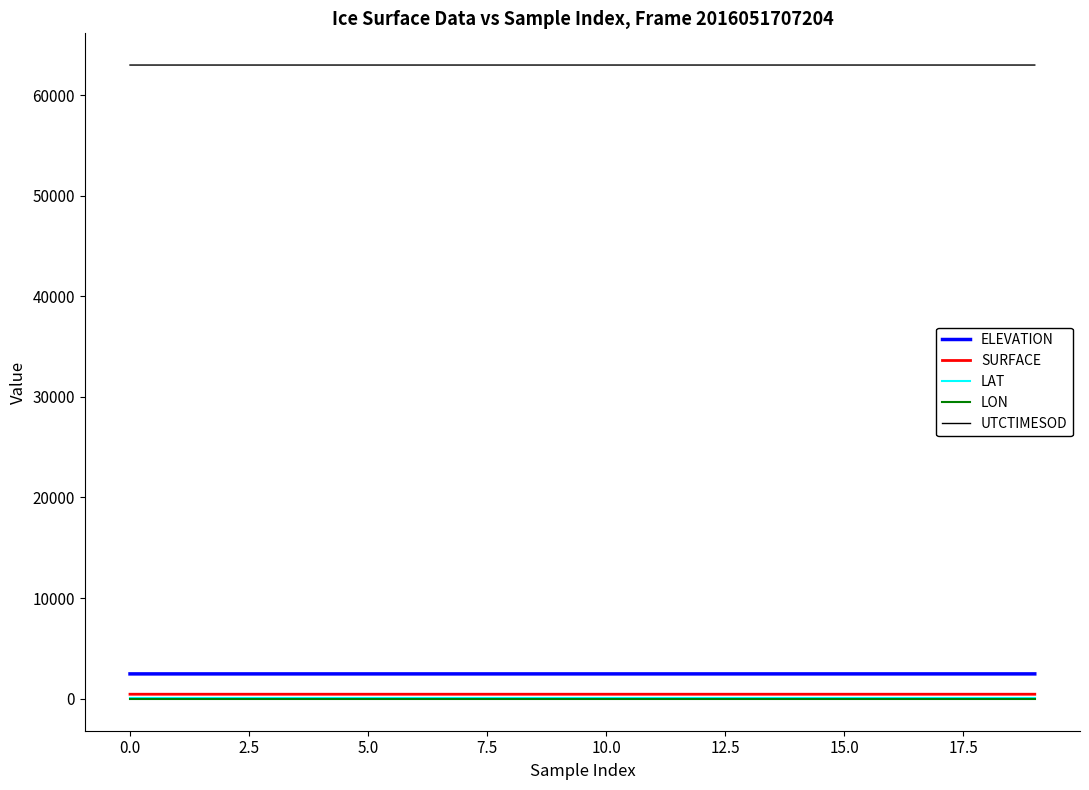

How many lines are shown in the chart?

5